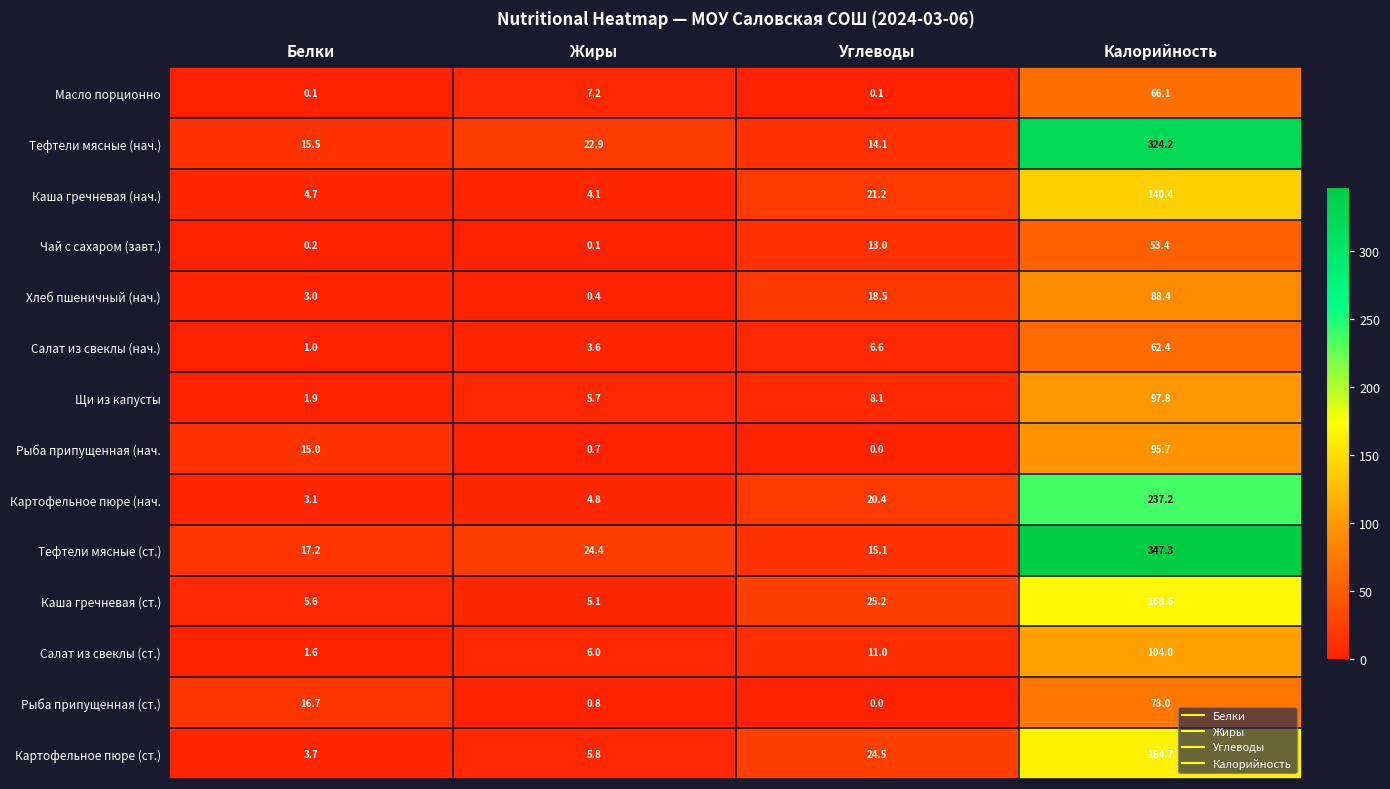

Count the number of categories in the chart.

4